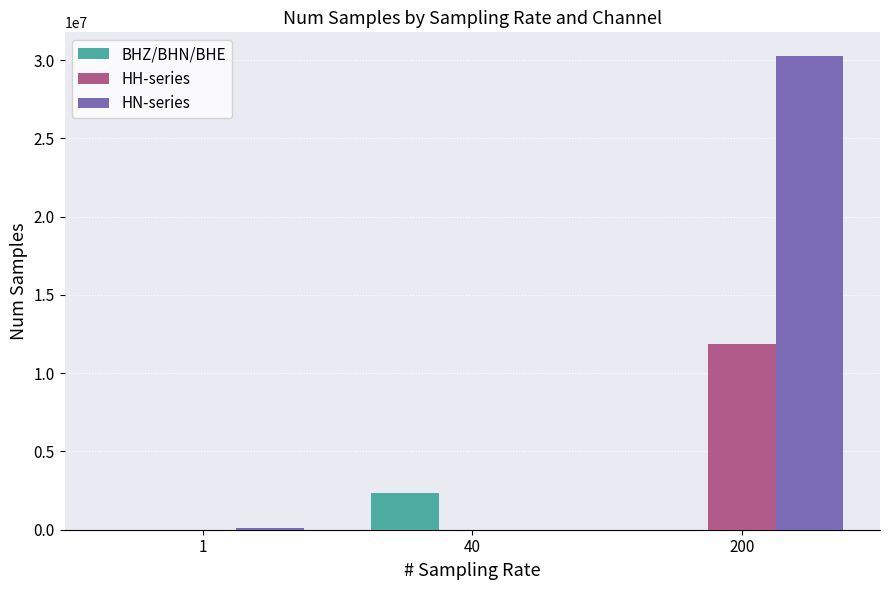

How many data points in BHZ/BHN/BHE are above 0?

1